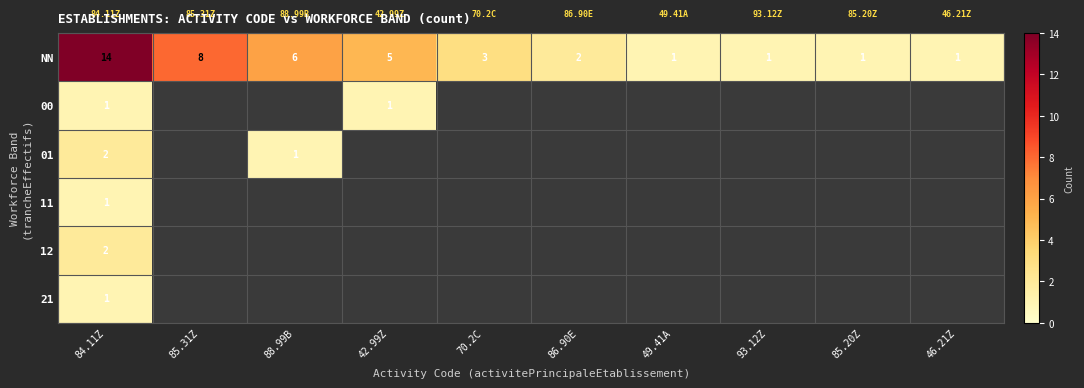

Which category has the highest value across all series?

84.11Z